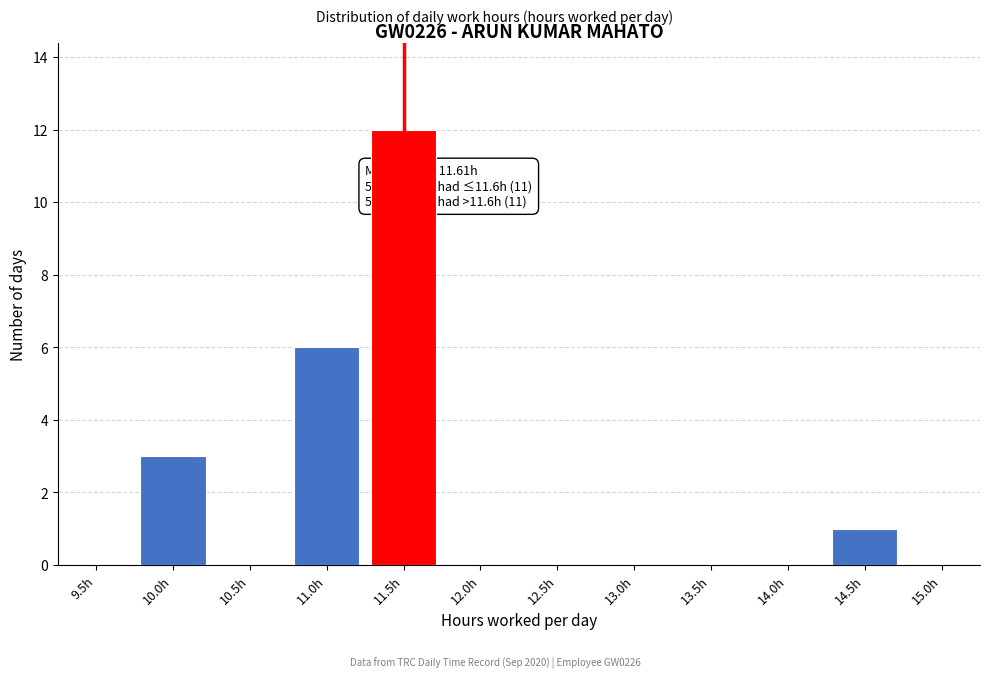

Reading right to left, list all the values displayed in this chart.

15.0h=0	14.5h=1	14.0h=0	13.5h=0	13.0h=0	12.5h=0	12.0h=0	11.5h=12	11.0h=6	10.5h=0	10.0h=3	9.5h=0